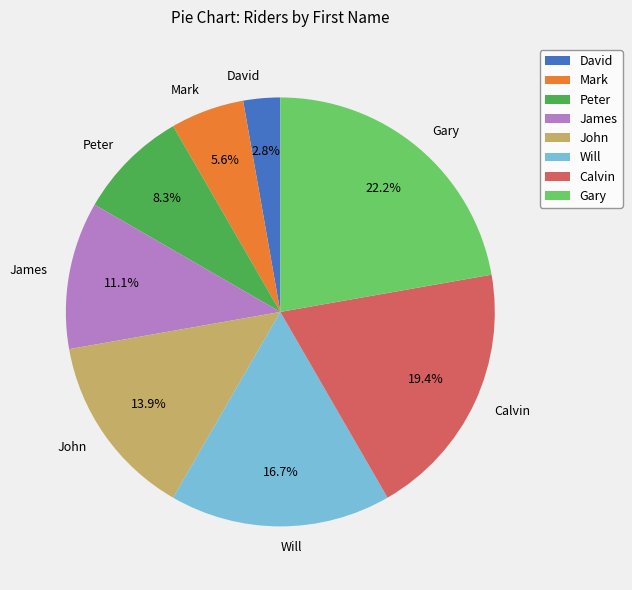

Which slice is the smallest?

David